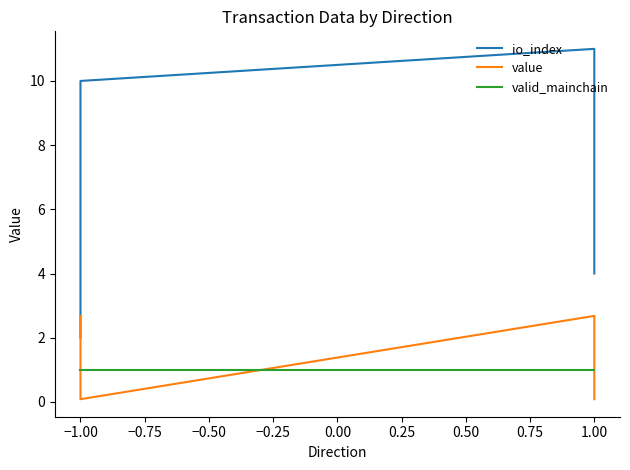

What value does the value series have at −1.00?

0.1